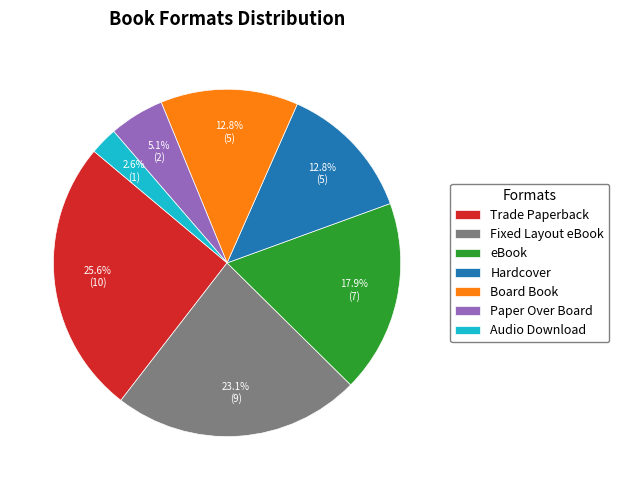

Which category has the smallest portion of the pie?

Audio Download